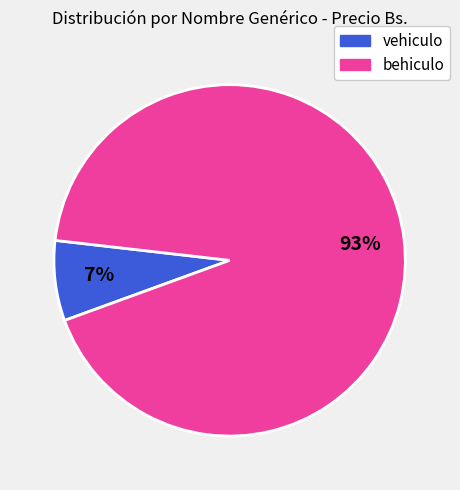

To the nearest percent, what percentage of the pie is vehiculo?

7%